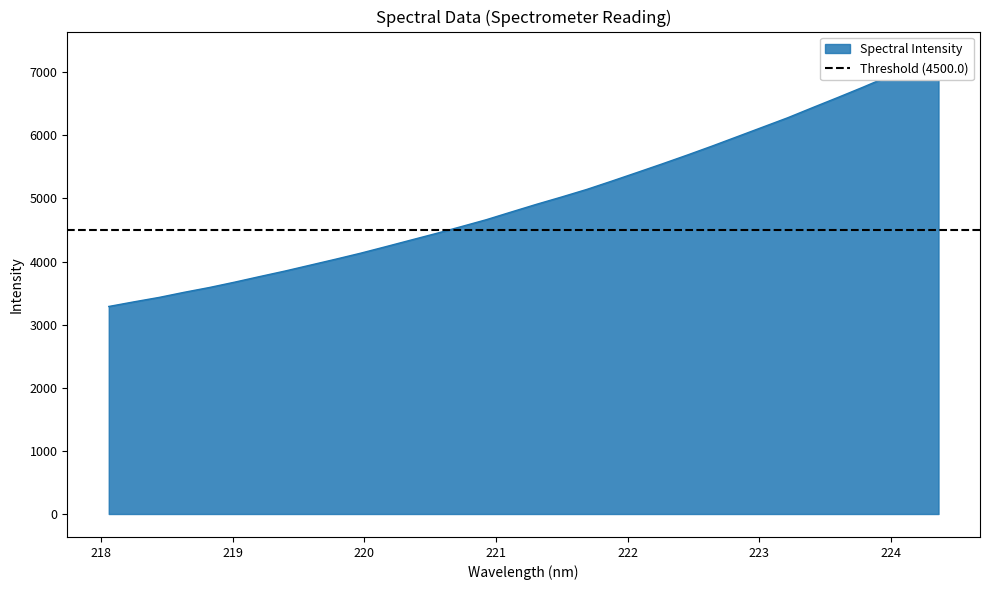

Which has a higher value, 221.1174 or 219.9712?

221.1174